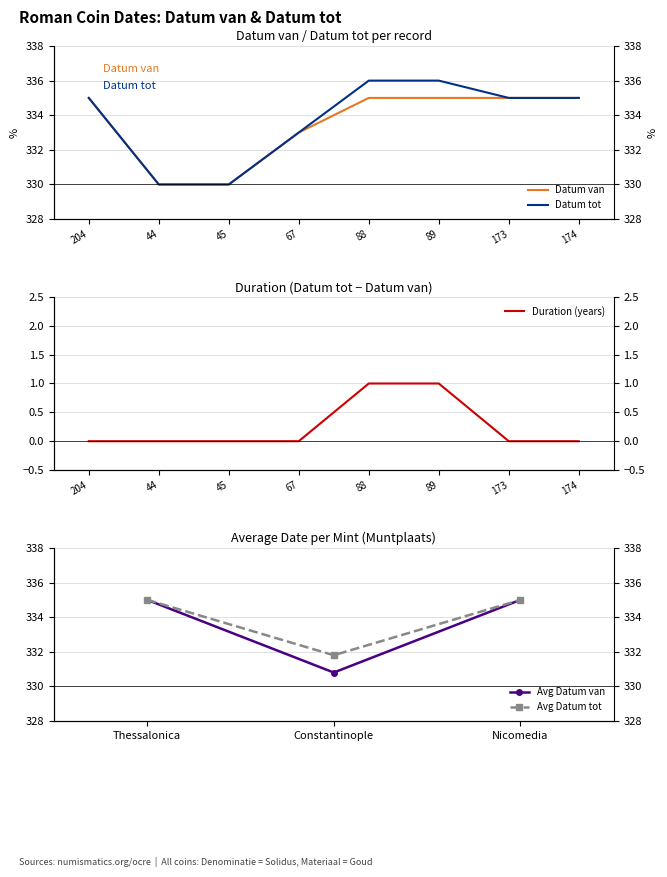

At how many categories does at least one series exceed 335?

2